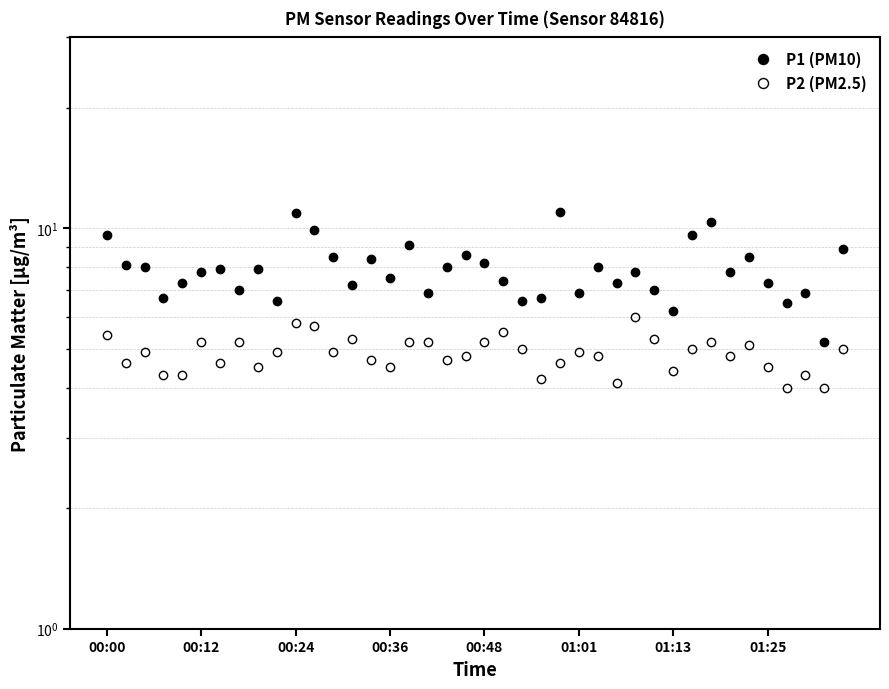

What is the minimum value for P1 (PM10)?

5.2